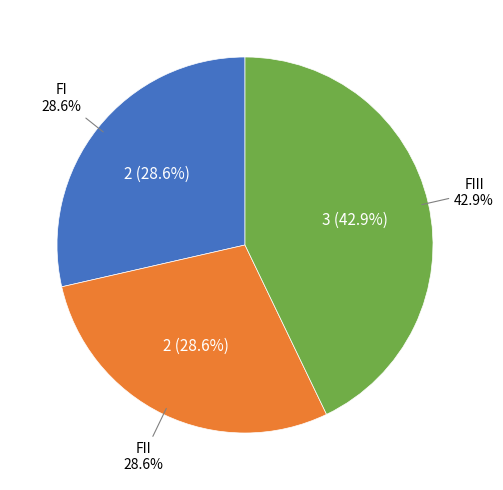

What percentage is the FI slice, to the nearest percent?

29%